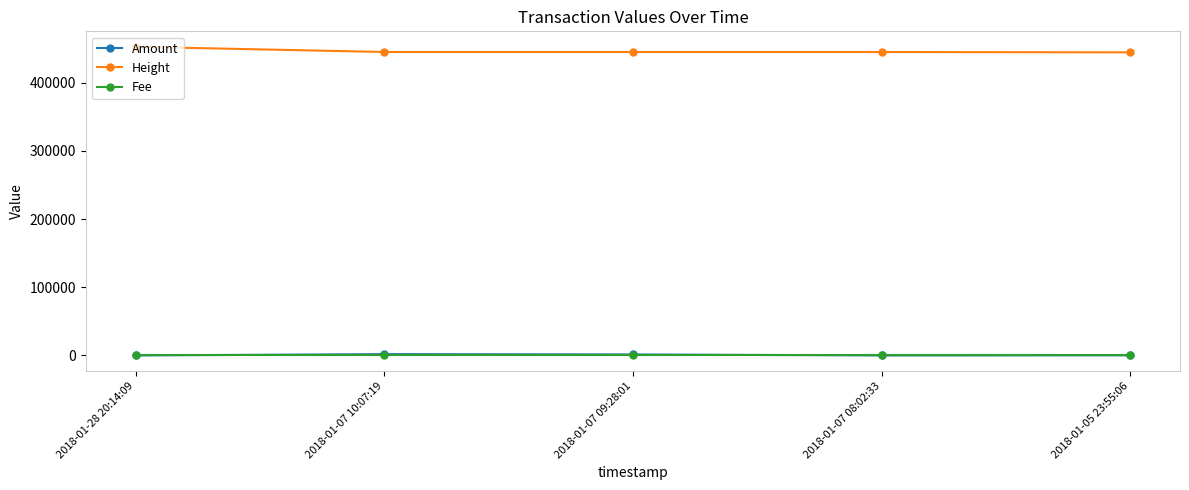

Does the chart have visible grid lines?

No